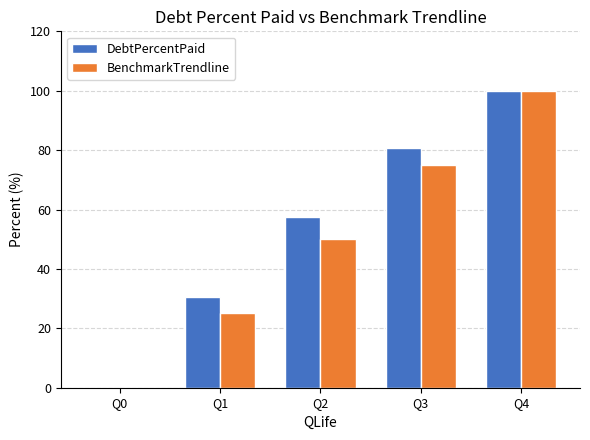

What is the maximum value for DebtPercentPaid?

100.0